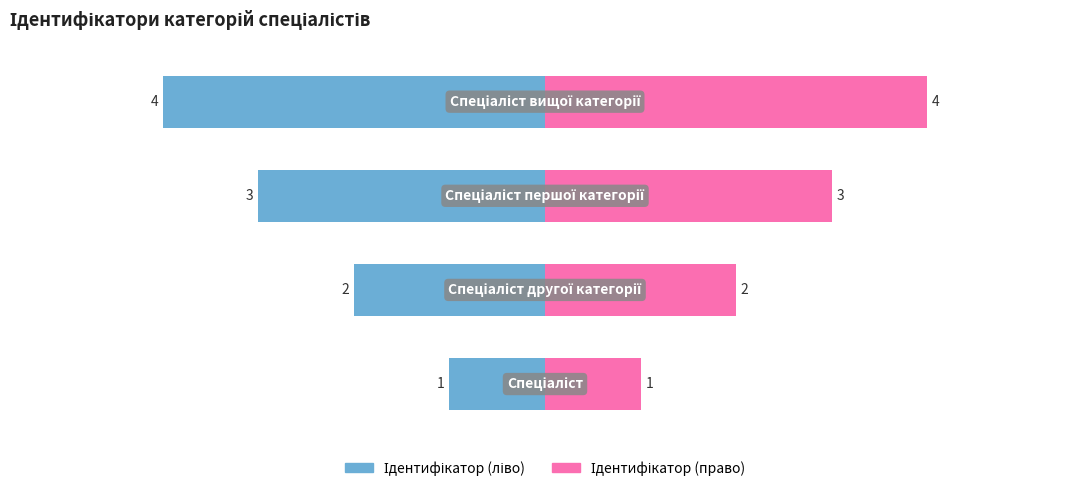

What is the difference between the Ідентифікатор (ліво) values at 0 and 1?

1